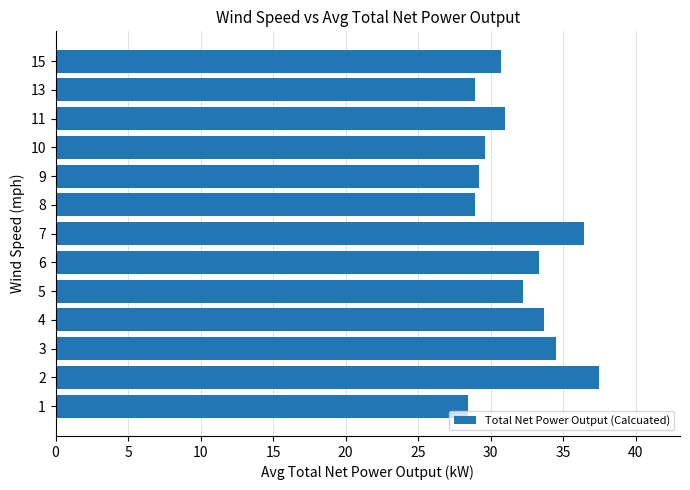

What is the smallest value displayed?

28.5